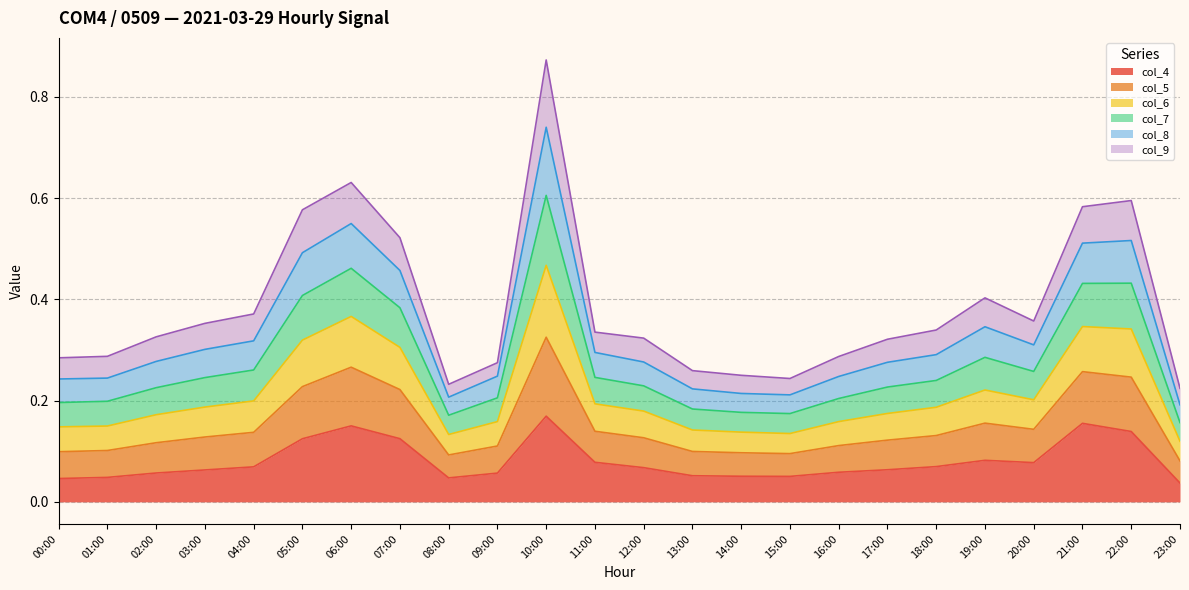

Does the chart display data point markers on the line(s)?

No